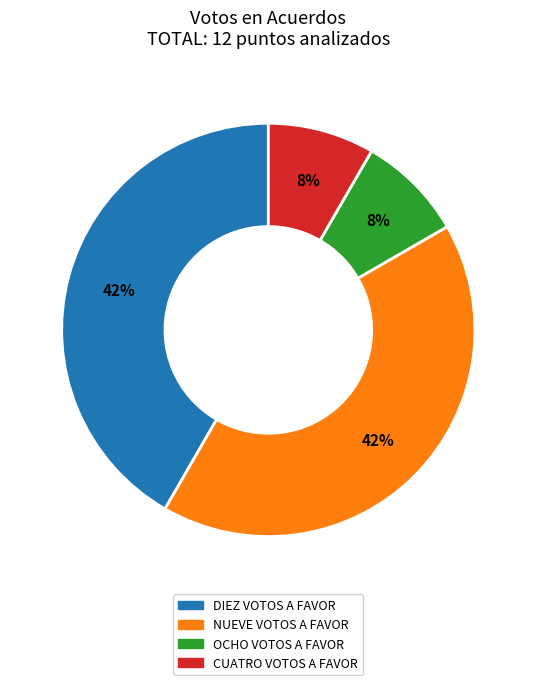

Count the number of slices in the pie.

4